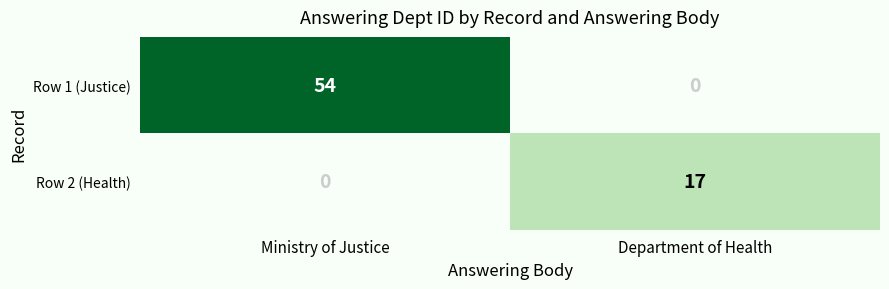

Which series has the largest range (max minus min)?

Row 1 (Justice)